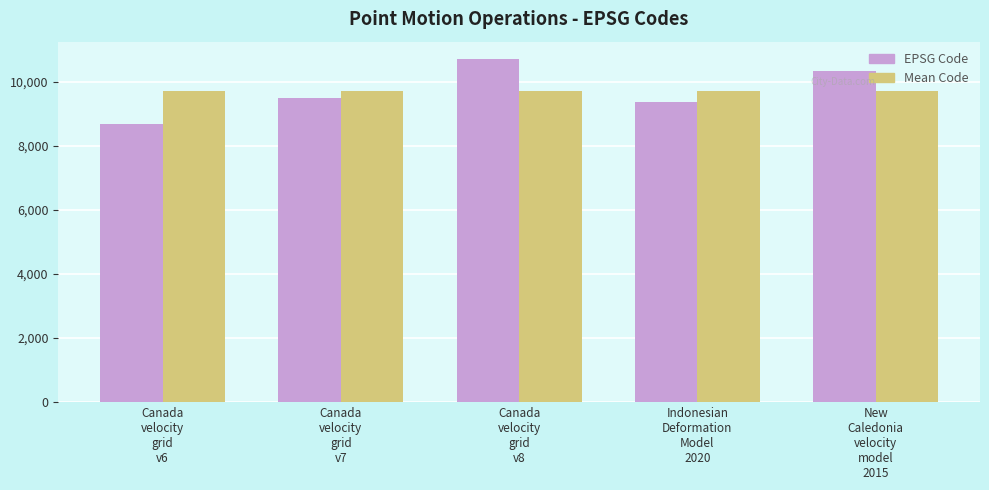

What are all the series names shown in the legend?

EPSG Code, Mean Code